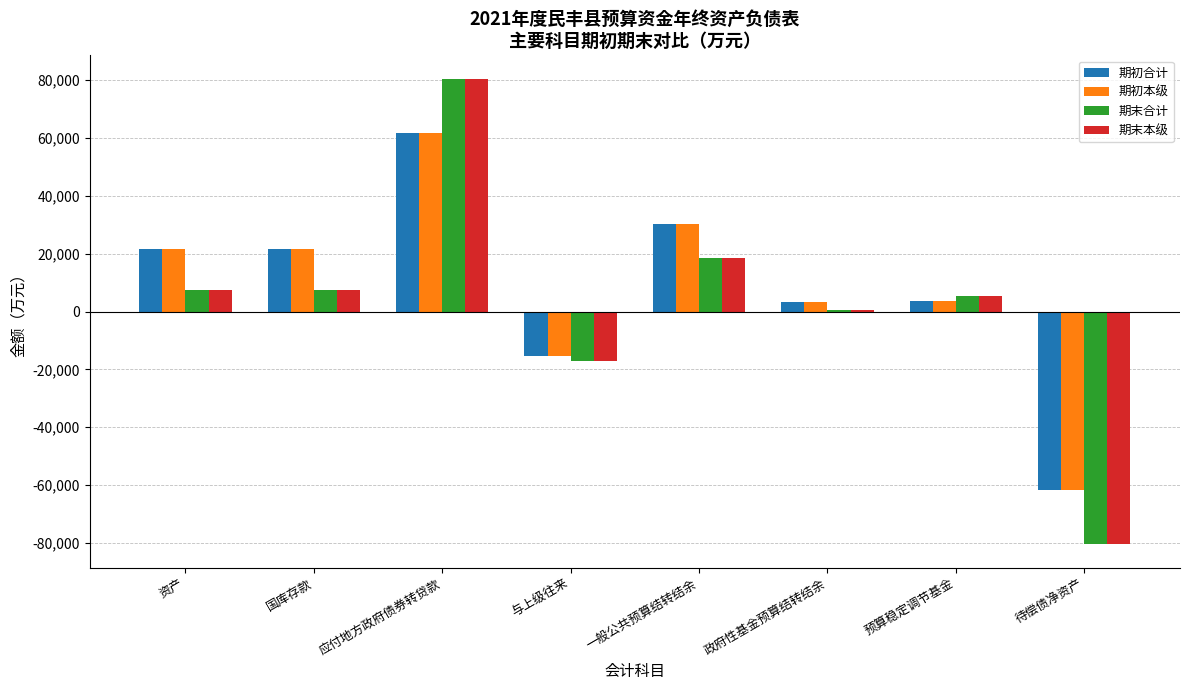

What is the maximum value shown in the chart?

80513